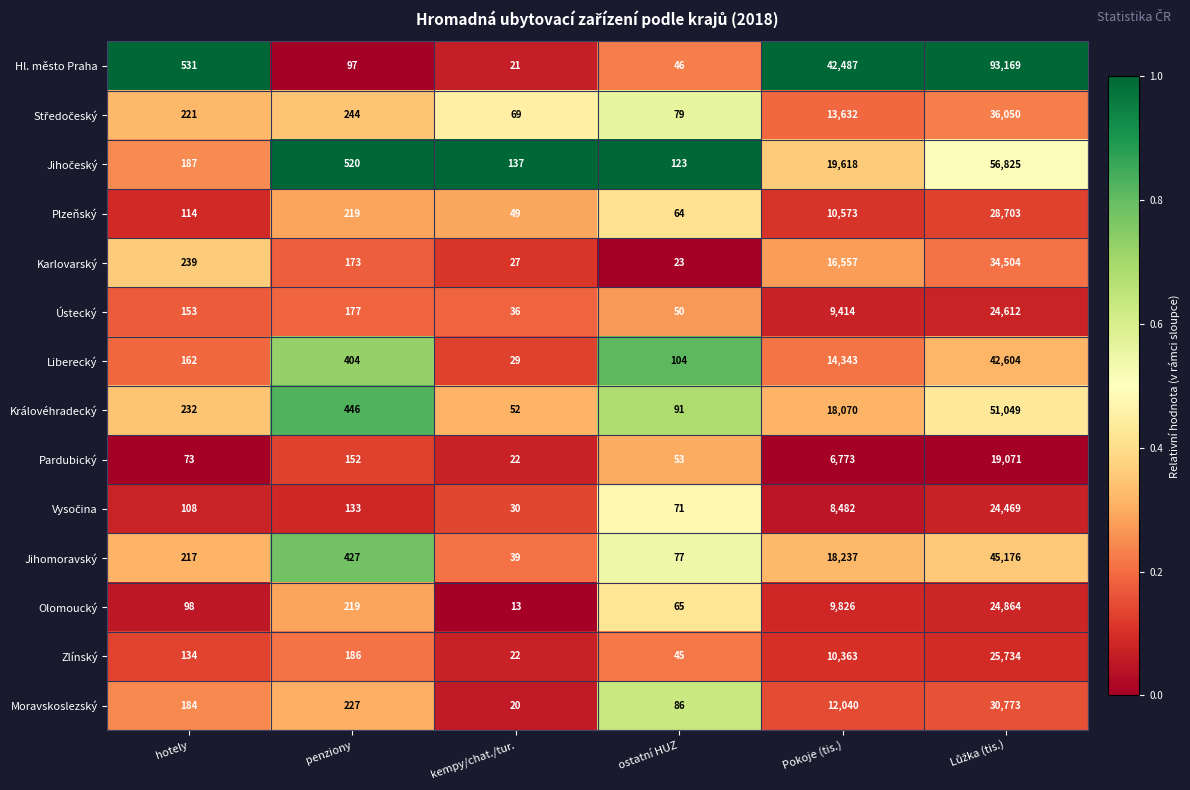

What is the difference between the maximum and minimum values in the Karlovarský series?

34481